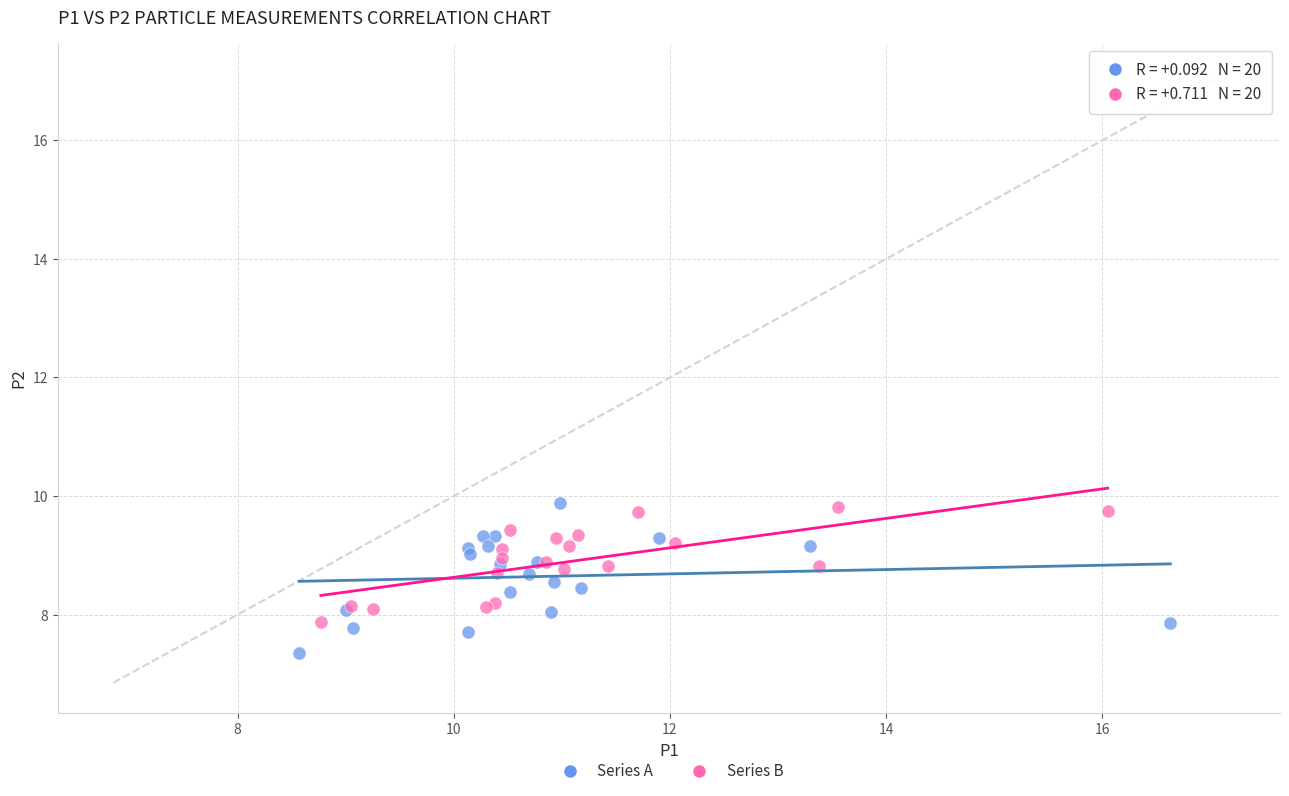

Which series has the widest spread of Y values?

Series A